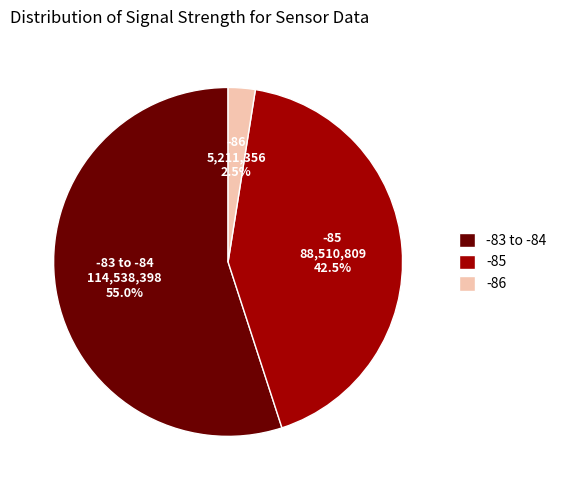

Is there any slice that represents more than half of the pie?

Yes